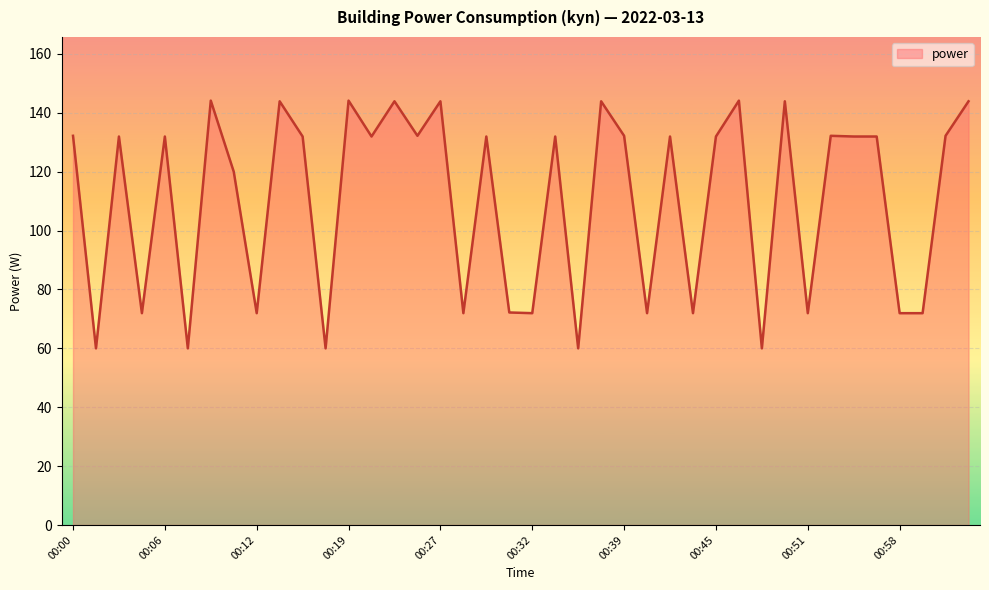

What is the smallest value displayed?

60.0